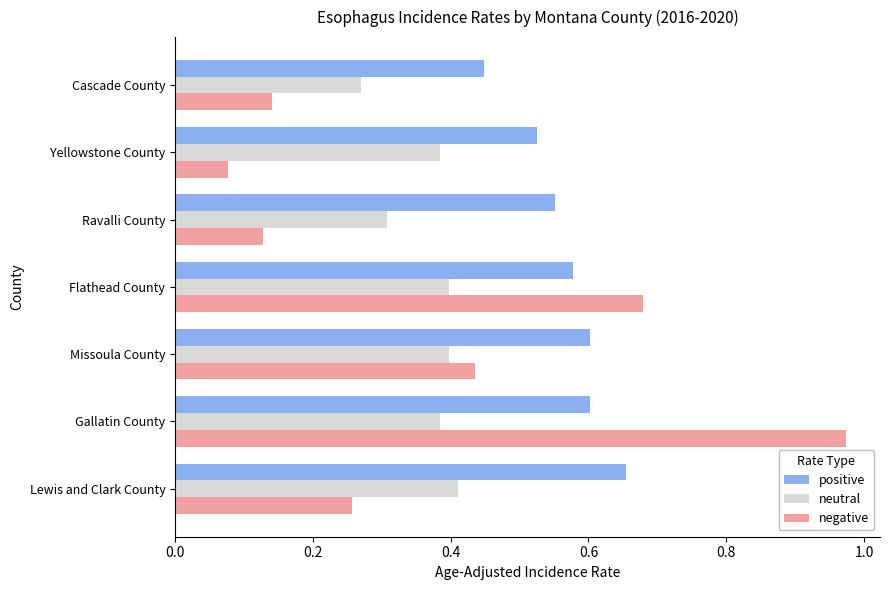

What is the sum of all negative values?

2.7